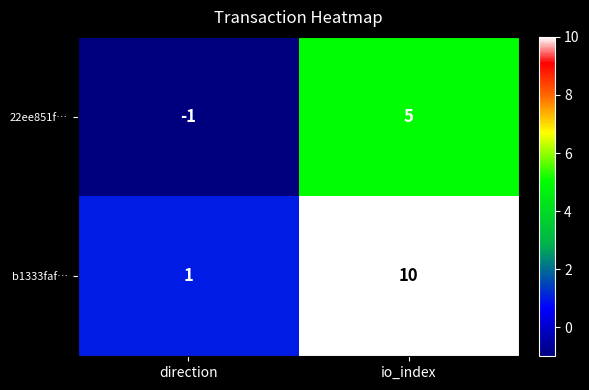

Reading left to right, what are all the values shown in this chart?

22ee851f…: direction=-1	io_index=5
b1333faf…: direction=1	io_index=10